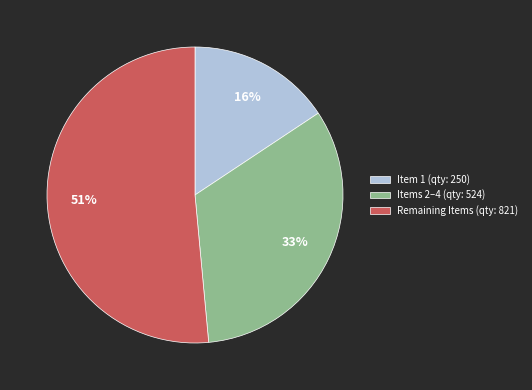

How many segments does this pie chart have?

3